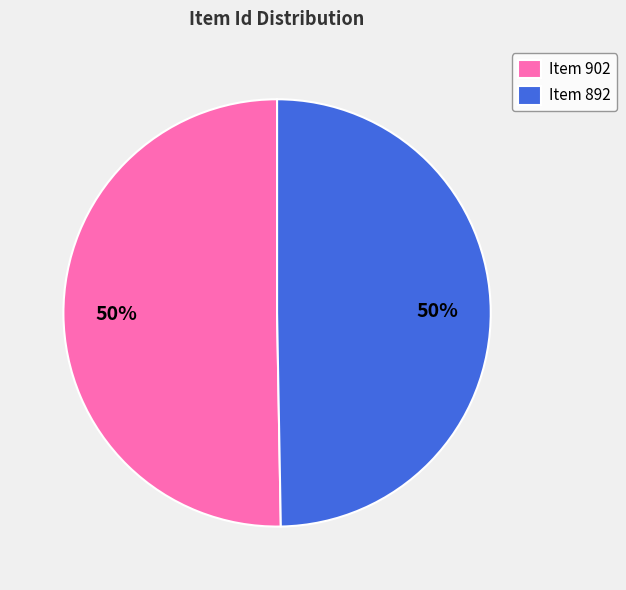

Combined, do Item 902 and Item 892 account for over 50%?

Yes